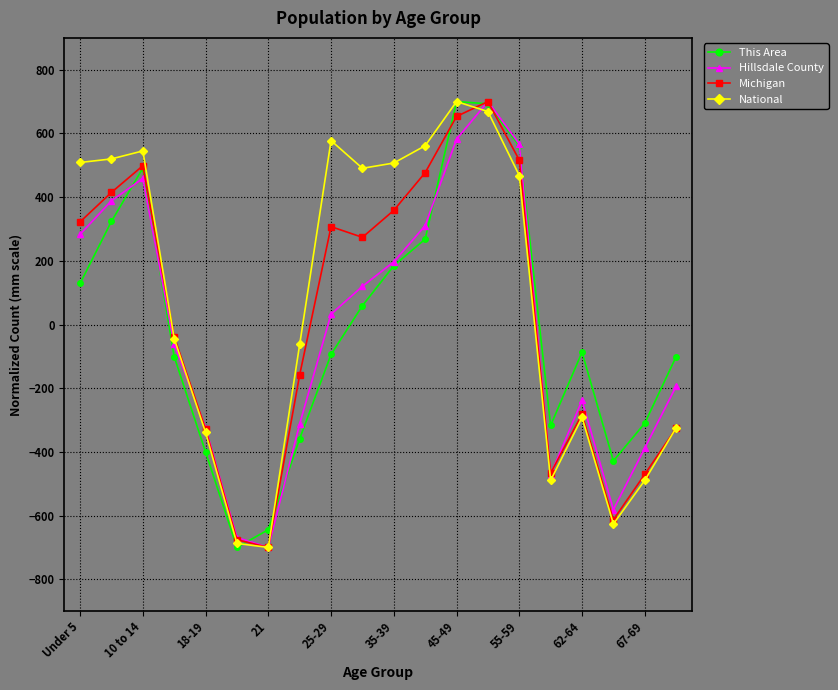

True or false: This Area and Michigan intersect in this chart.

True